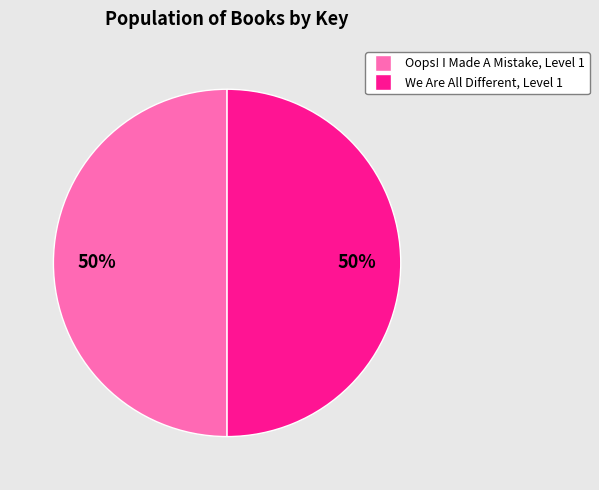

True or false: We Are All Different, Level 1 accounts for 50% of the total.

True